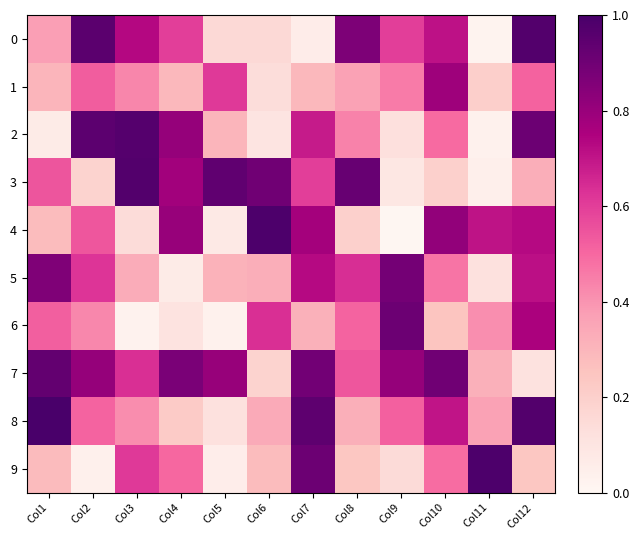

Reading left to right, what are all the values shown in this chart?

0: Col1=0.4	Col2=1.0	Col3=0.7	Col4=0.6	Col5=0.2	Col6=0.2	Col7=0.1	Col8=0.9	Col9=0.6	Col10=0.7	Col11=0.0	Col12=1.0
1: Col1=0.3	Col2=0.5	Col3=0.4	Col4=0.3	Col5=0.6	Col6=0.1	Col7=0.3	Col8=0.4	Col9=0.5	Col10=0.8	Col11=0.2	Col12=0.5
2: Col1=0.1	Col2=0.9	Col3=1.0	Col4=0.8	Col5=0.3	Col6=0.1	Col7=0.7	Col8=0.4	Col9=0.1	Col10=0.5	Col11=0.0	Col12=0.9
3: Col1=0.5	Col2=0.2	Col3=1.0	Col4=0.8	Col5=0.9	Col6=0.9	Col7=0.6	Col8=0.9	Col9=0.1	Col10=0.2	Col11=0.0	Col12=0.3
4: Col1=0.3	Col2=0.5	Col3=0.1	Col4=0.8	Col5=0.1	Col6=1.0	Col7=0.8	Col8=0.2	Col9=0.0	Col10=0.8	Col11=0.7	Col12=0.7
5: Col1=0.9	Col2=0.6	Col3=0.3	Col4=0.1	Col5=0.3	Col6=0.3	Col7=0.7	Col8=0.6	Col9=0.9	Col10=0.5	Col11=0.1	Col12=0.7
6: Col1=0.5	Col2=0.4	Col3=0.0	Col4=0.1	Col5=0.0	Col6=0.6	Col7=0.3	Col8=0.5	Col9=0.9	Col10=0.2	Col11=0.4	Col12=0.8
7: Col1=0.9	Col2=0.8	Col3=0.6	Col4=0.9	Col5=0.8	Col6=0.2	Col7=0.9	Col8=0.5	Col9=0.8	Col10=0.9	Col11=0.3	Col12=0.1
8: Col1=1.0	Col2=0.5	Col3=0.4	Col4=0.2	Col5=0.1	Col6=0.3	Col7=0.9	Col8=0.3	Col9=0.5	Col10=0.7	Col11=0.4	Col12=1.0
9: Col1=0.3	Col2=0.0	Col3=0.6	Col4=0.5	Col5=0.1	Col6=0.3	Col7=0.9	Col8=0.2	Col9=0.1	Col10=0.5	Col11=1.0	Col12=0.2